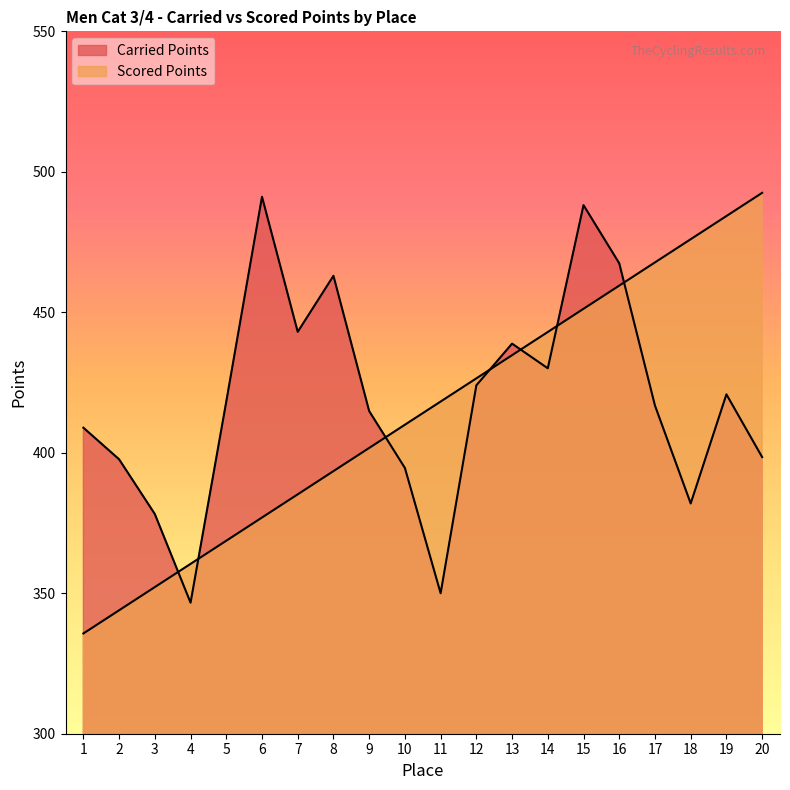

True or false: Carried Points and Scored Points cross at least once.

True